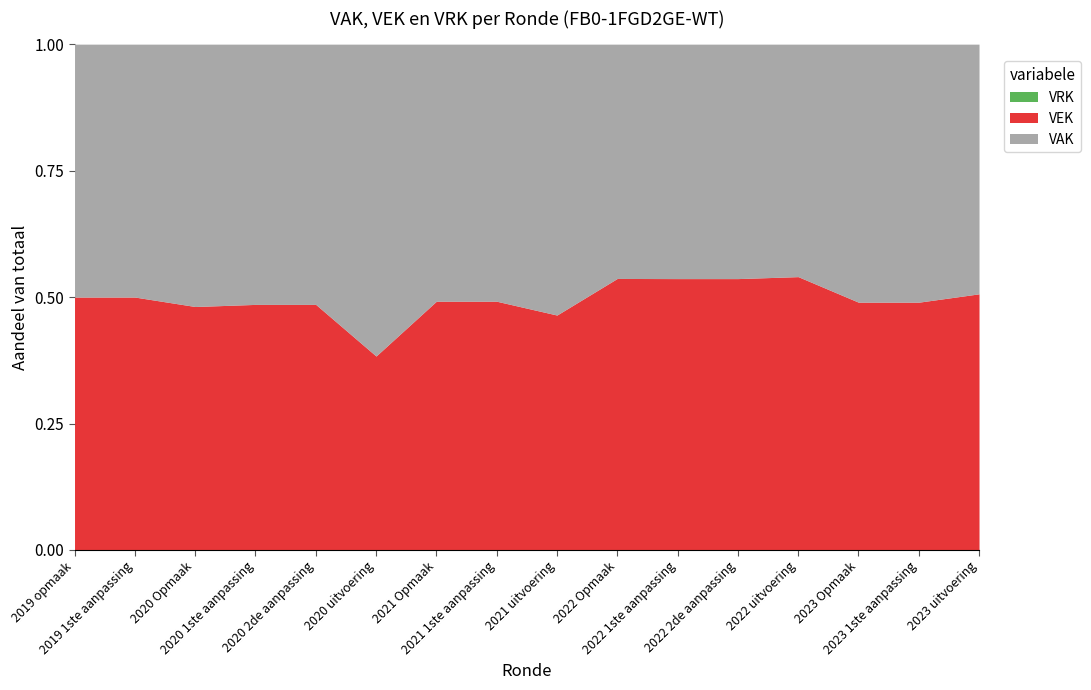

Reading left to right, list all the values displayed in this chart.

VAK: 333	368	971	1240	1240	1240	13014	13016	19724	9931	10019	10019	14022	10614	10625	15525
VEK: 333	368	901	1170	1170	771	12591	12593	17104	11508	11596	11596	16485	10191	10202	15926
VRK: 0	0	0	0	0	0	0	0	0	0	0	0	0	0	0	0